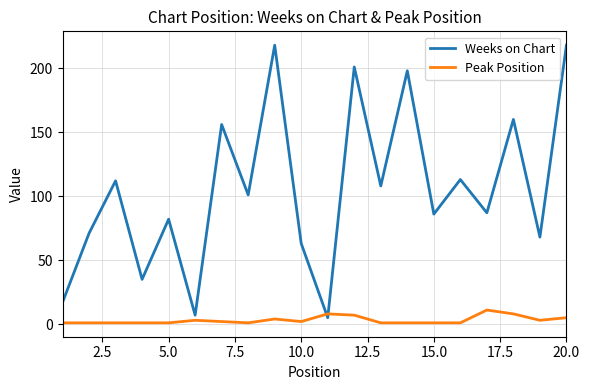

After their last crossing, which series has the higher values: Peak Position or Weeks on Chart?

Weeks on Chart